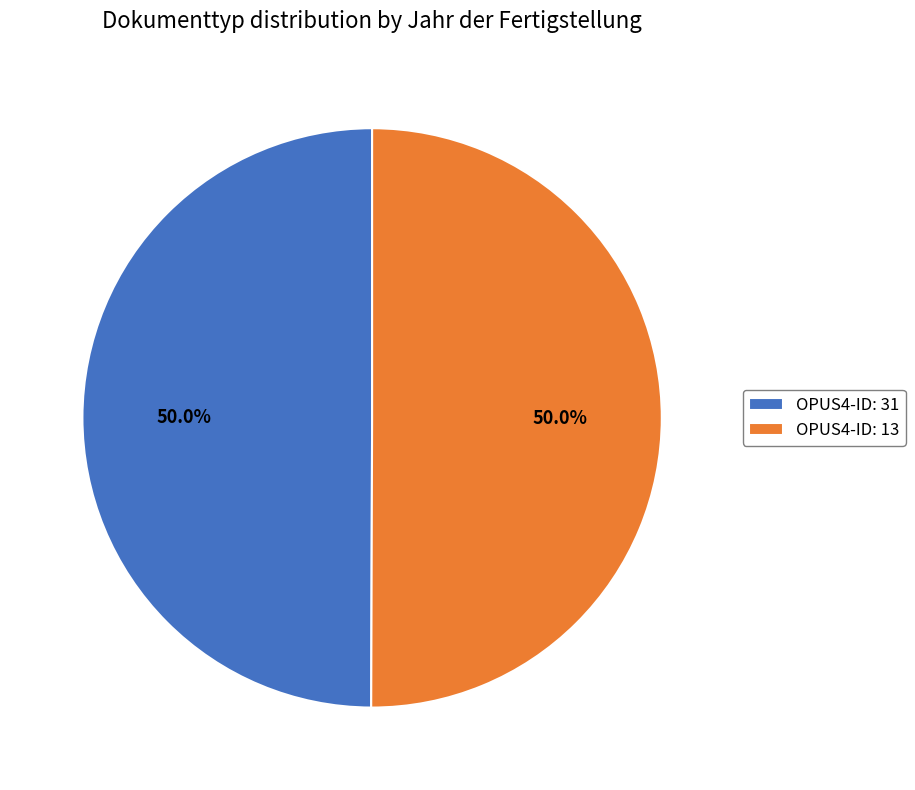

Approximately how many times larger is the value at OPUS4-ID: 13 compared to OPUS4-ID: 31?

1.0